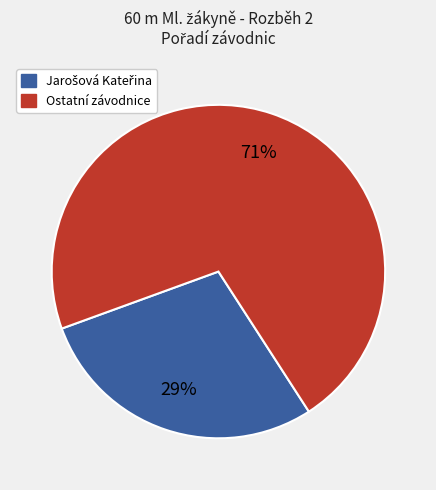

To the nearest percent, what is the average slice percentage?

50%